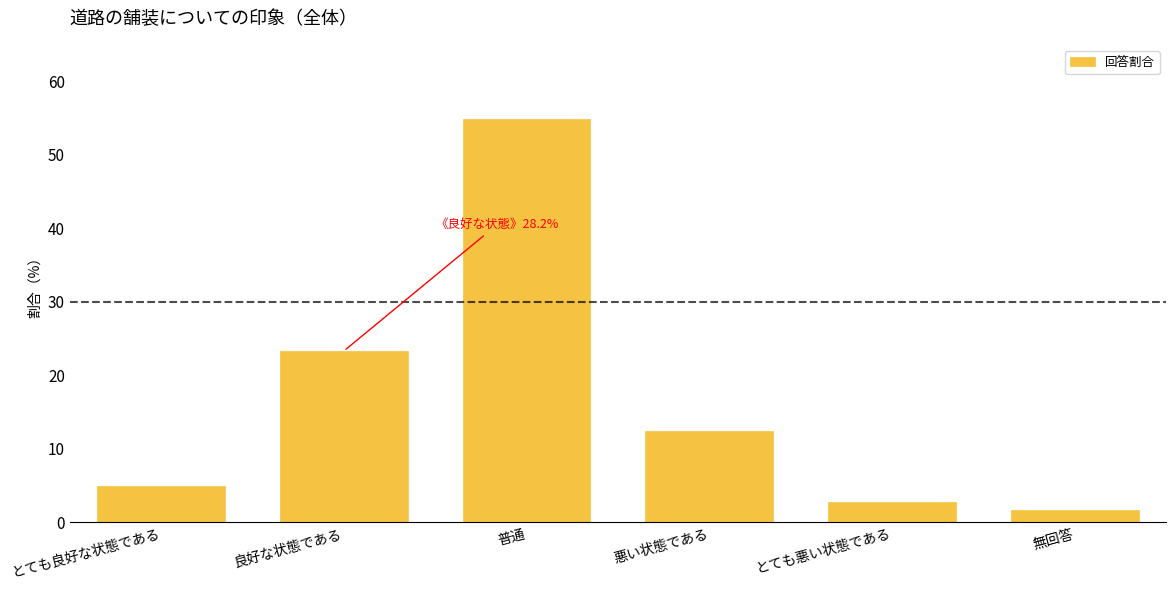

Reading left to right, transcribe all the data shown in this chart.

とても良好な状態である=4.9	良好な状態である=23.3	普通=54.9	悪い状態である=12.4	とても悪い状態である=2.8	無回答=1.7